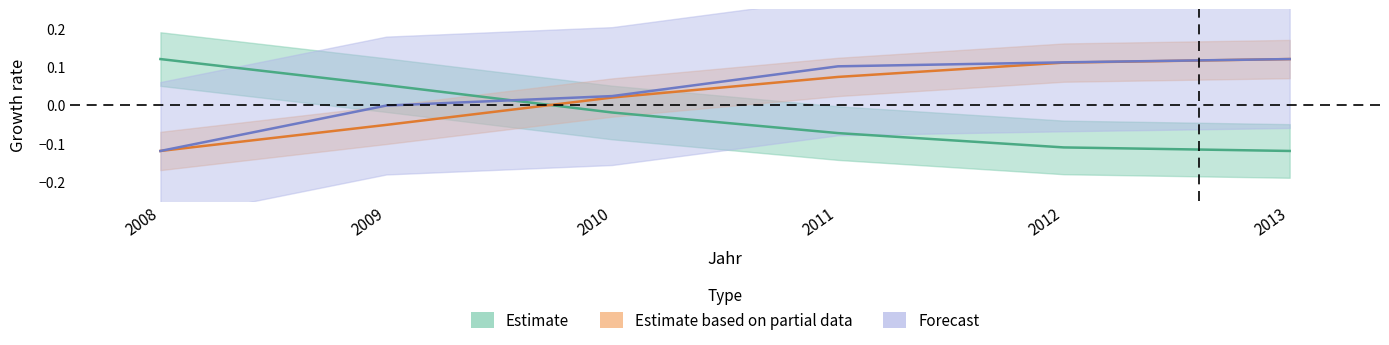

Read the Vollförderung_pct value at 2008.

0.1